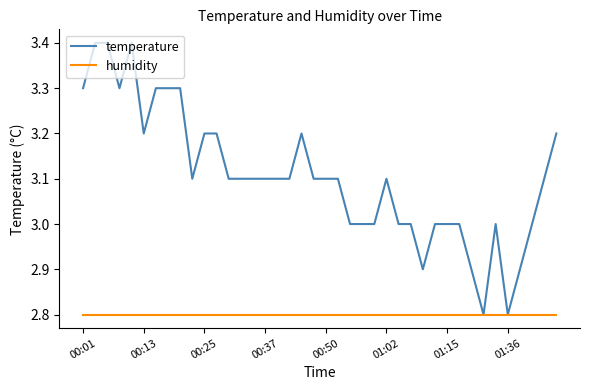

Which series has the largest range (max minus min)?

temperature